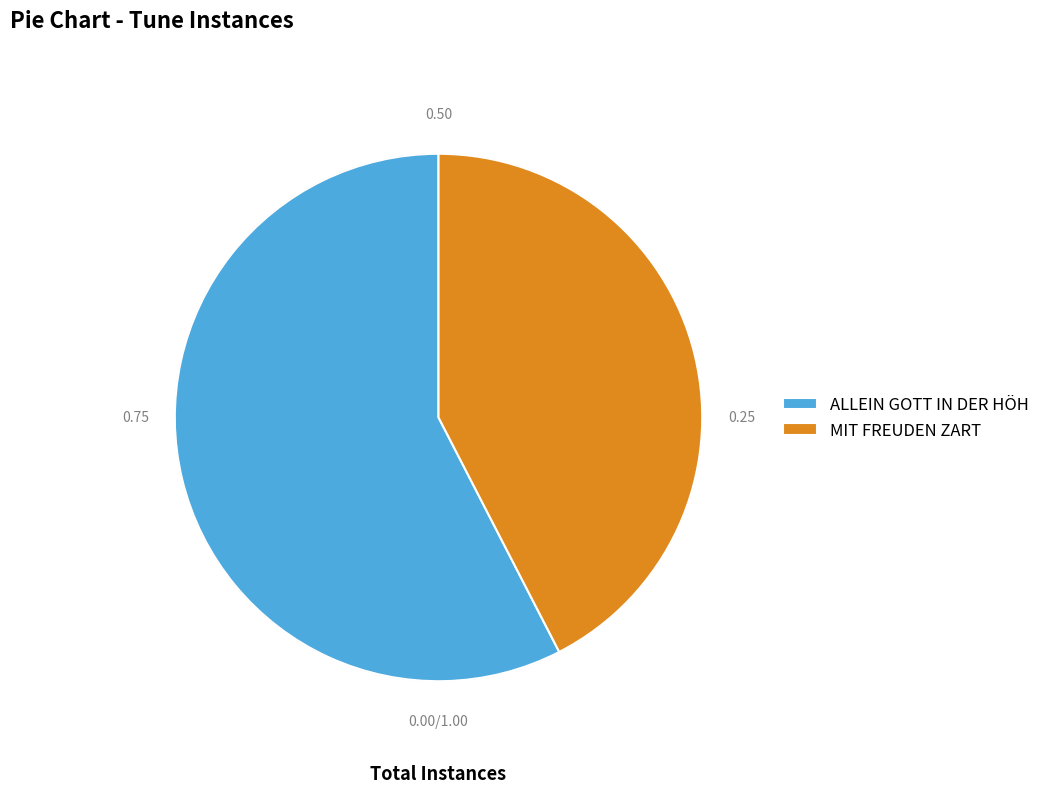

Rank the categories by value from lowest to highest.

MIT FREUDEN ZART, ALLEIN GOTT IN DER HÖH